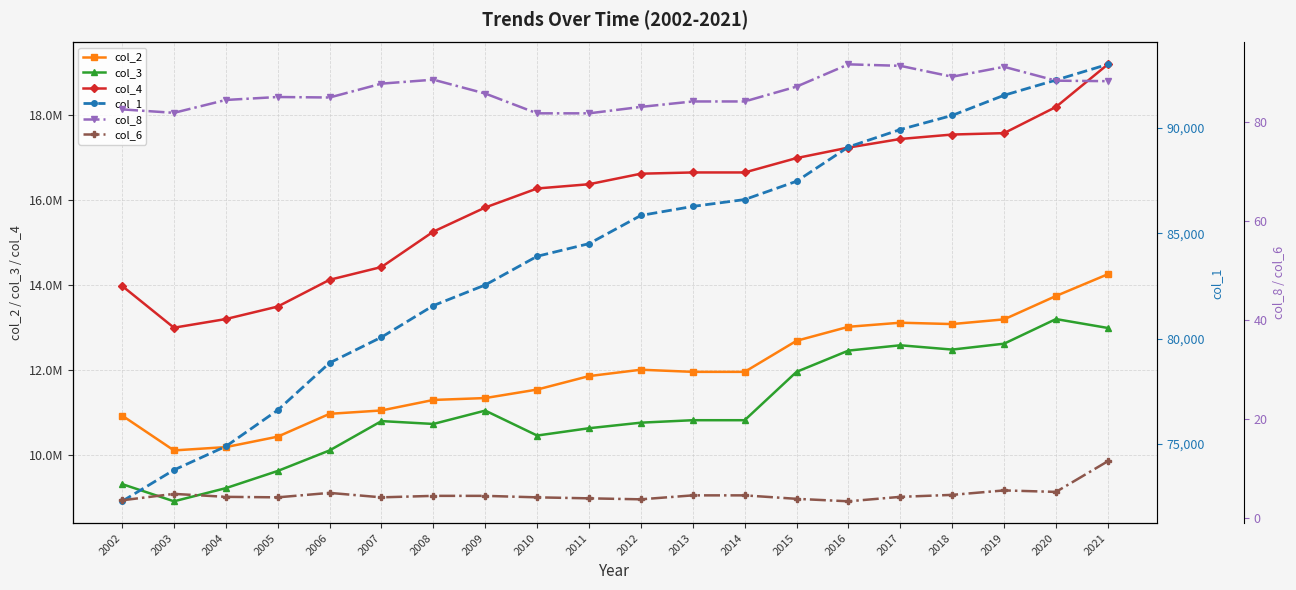

True or false: col_2 and col_6 intersect in this chart.

False